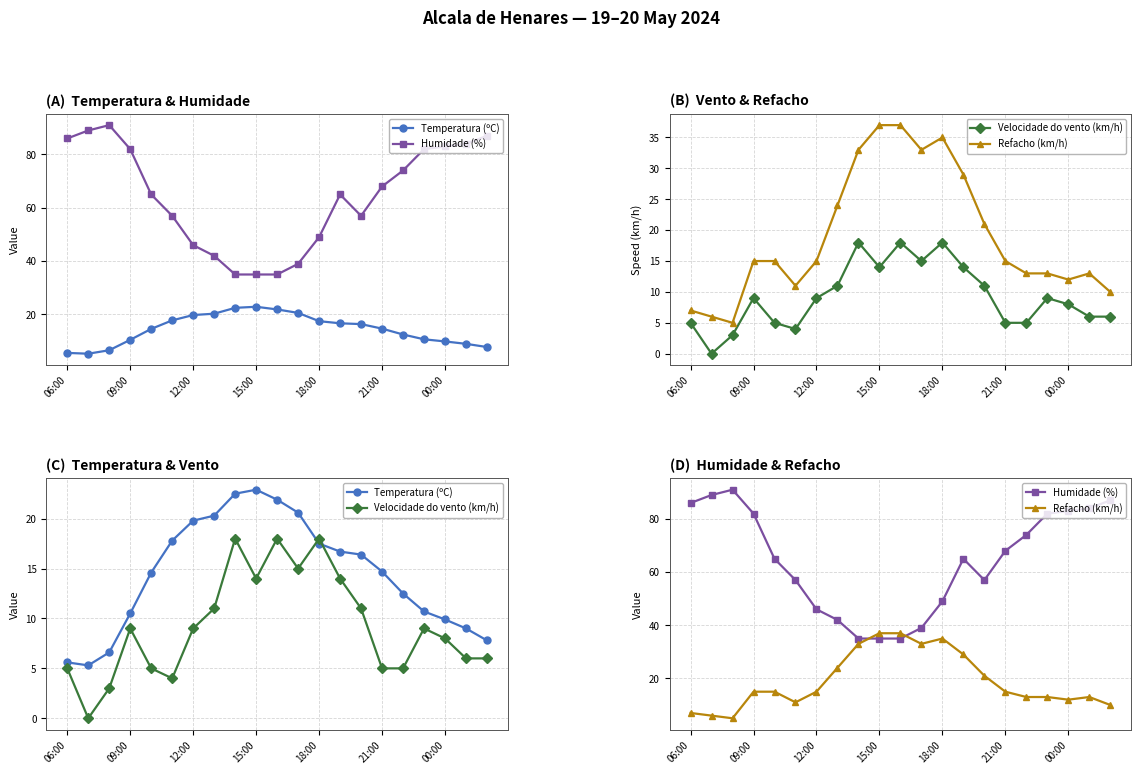

True or false: Temperatura (ºC) and Humidade (%) intersect in this chart.

False